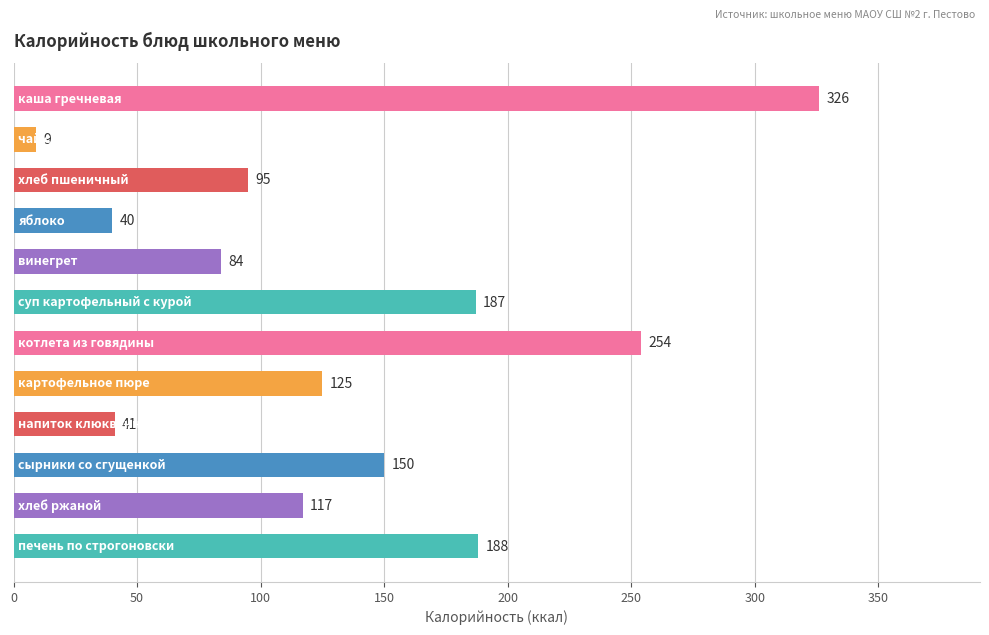

What is the value of the 1st bar from the top?

326